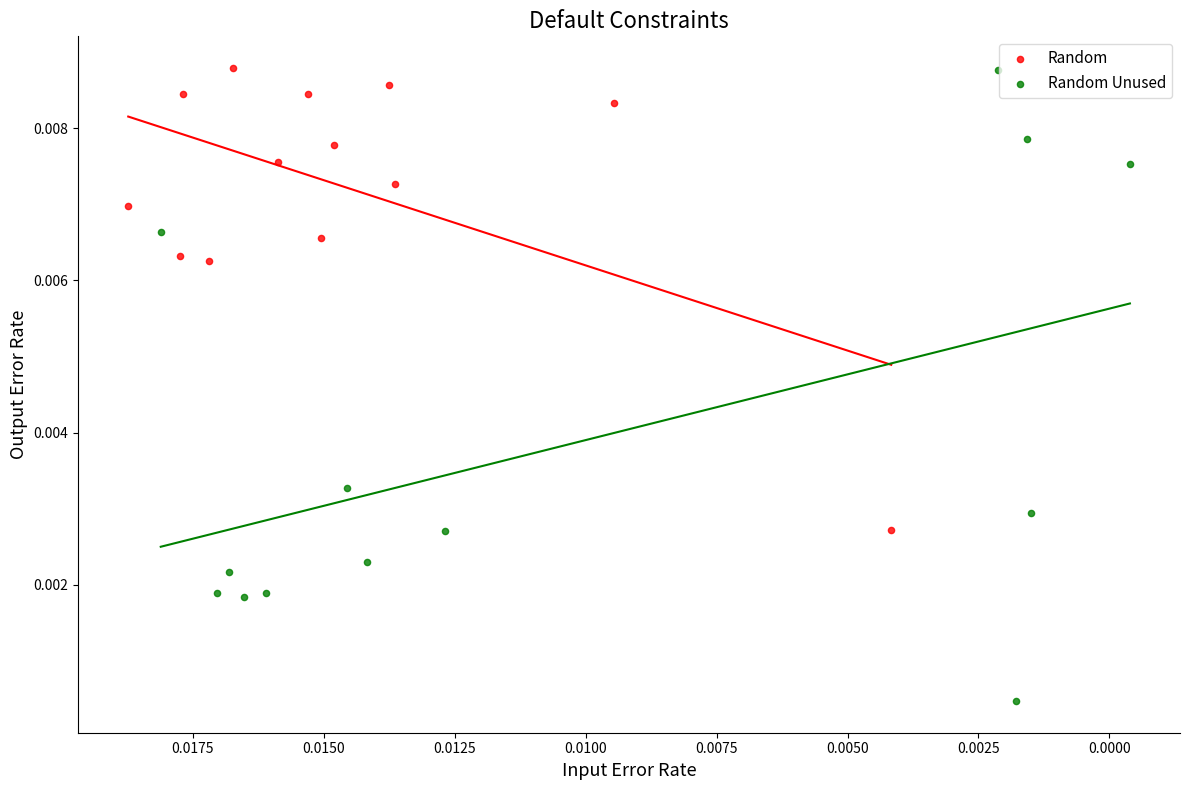

Which series has the widest spread of Y values?

Random Unused